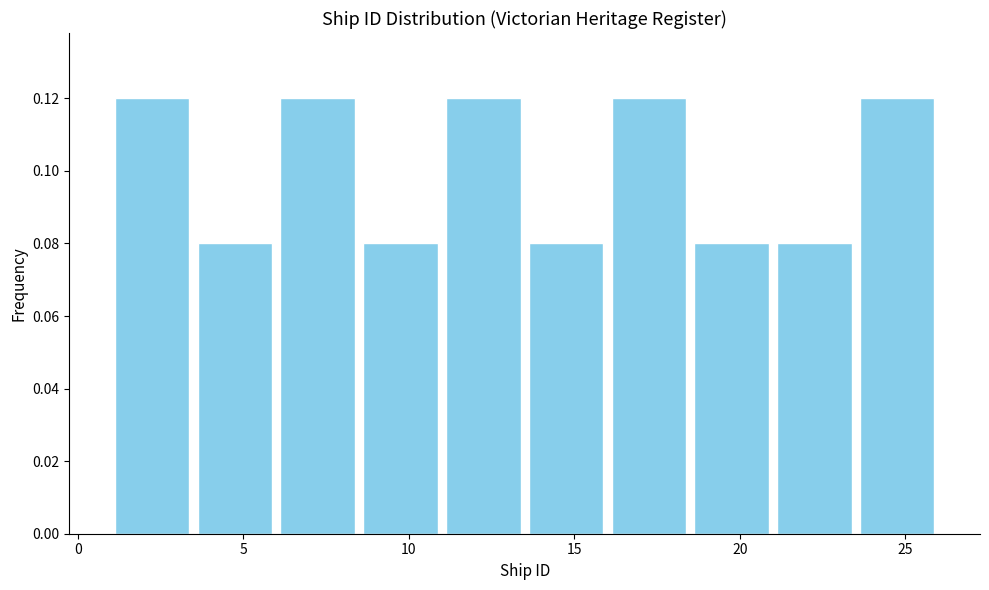

What is the height of the bar covering 3.5 to 6.0 on the x-axis? The values are not printed on the chart, so give them approximately, as read against the axis.

0.08